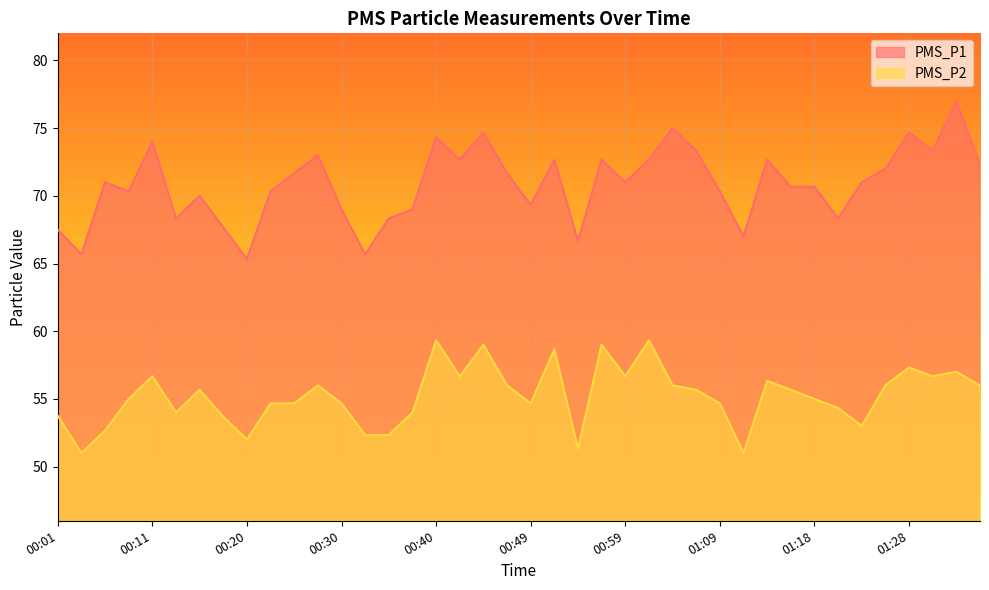

What is the difference between the maximum and minimum values in the PMS_P2 series?

8.3